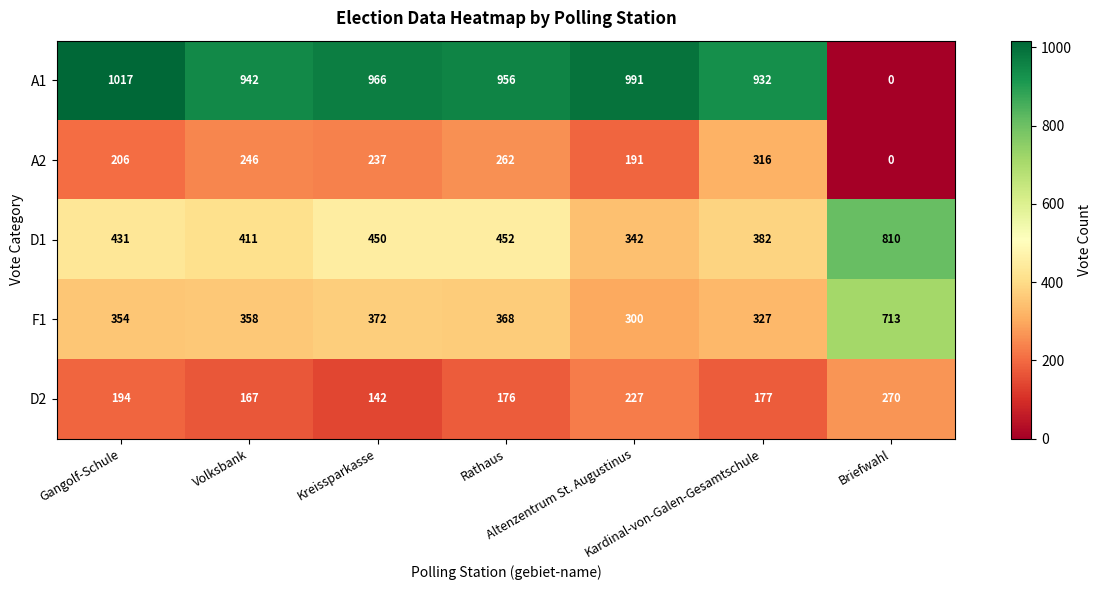

What is the highest value of the F1 series?

713